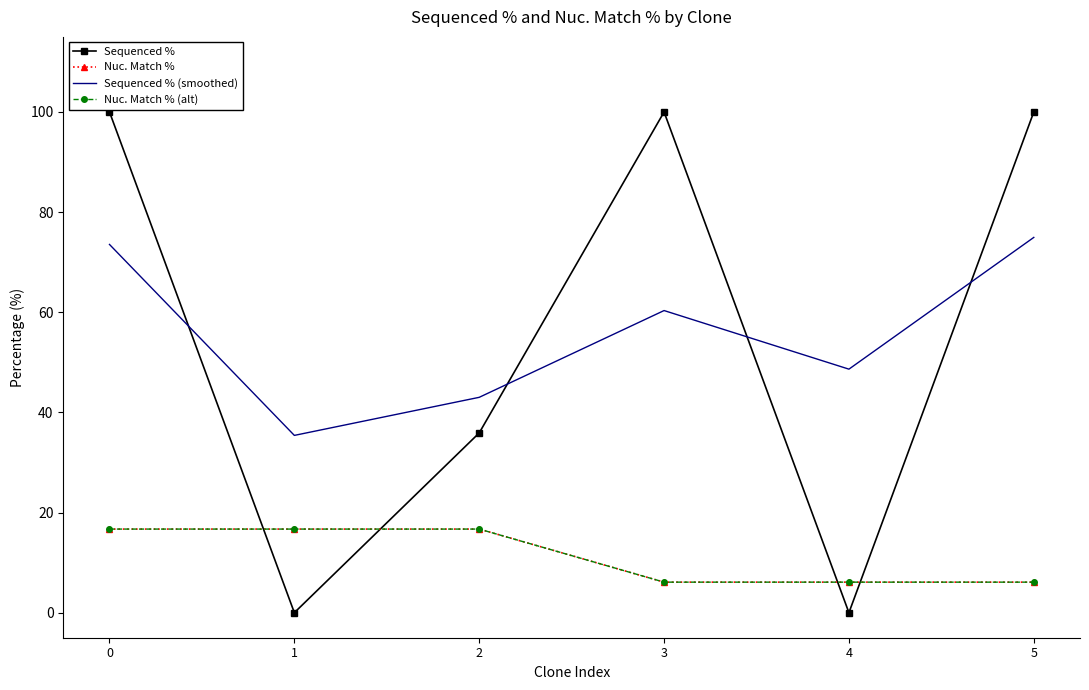

How many data points in Nuc. Match % are above 16?

3